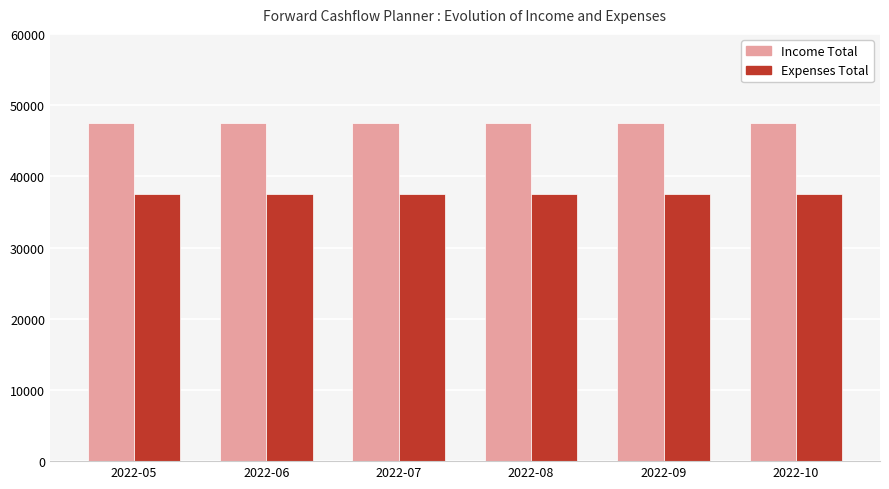

Rank the series at 2022-07 from highest to lowest value.

Income Total, Expenses Total